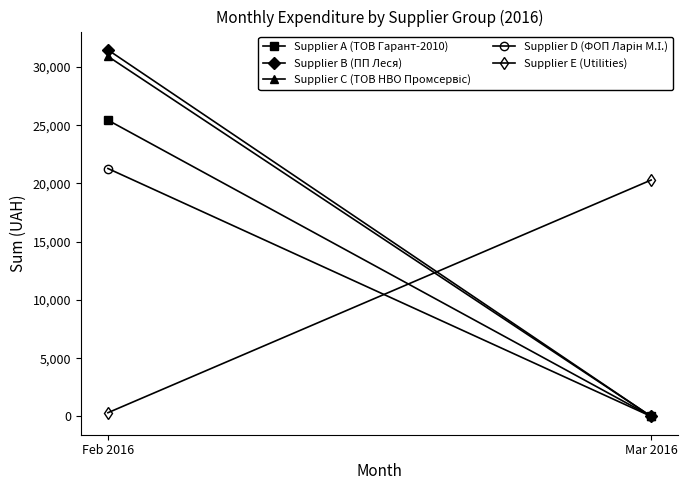

What is the value of the Supplier D (ФОП Ларін М.І.) point at the 1st from the left?

21284.2